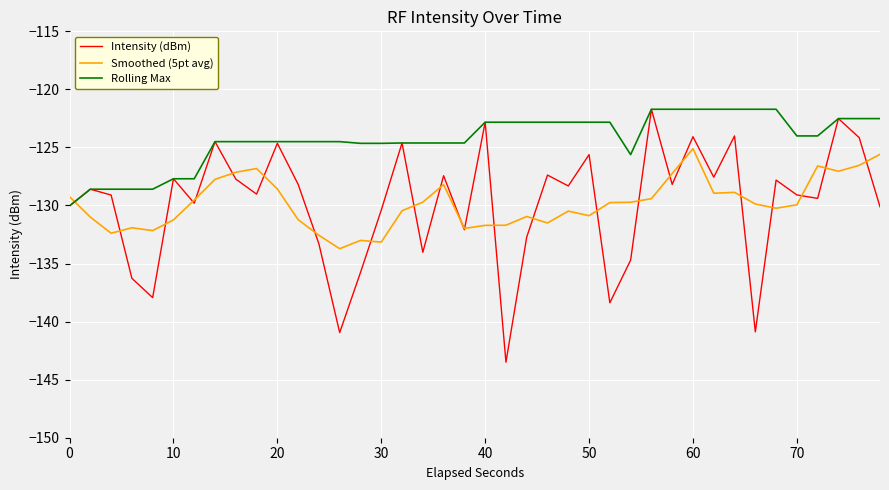

What is the minimum value shown in the chart?

-143.5